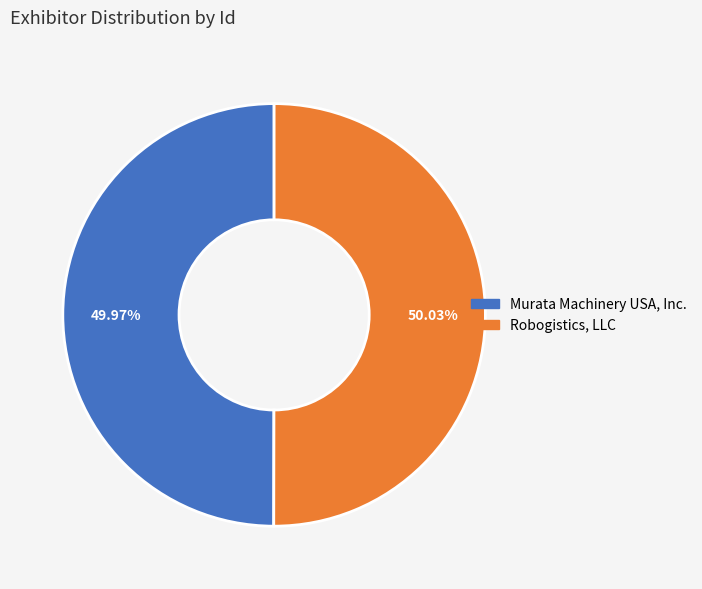

Rank the categories by value from highest to lowest.

Robogistics, LLC, Murata Machinery USA, Inc.